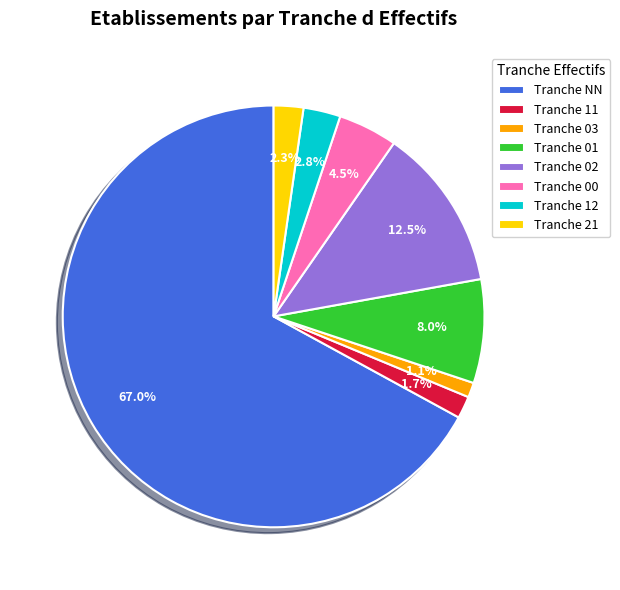

What is the ratio of the value at Tranche 02 to the value at Tranche 01?

1.6